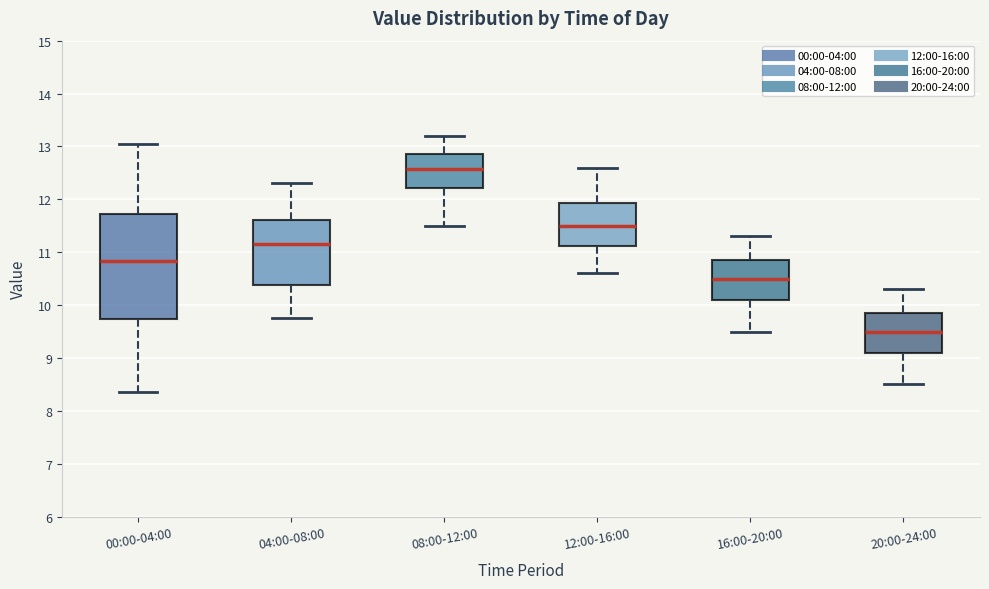

Where is the upper edge of the box for 12:00-16:00 on the y-axis? The values are not printed on the chart, so give them approximately, as read against the axis.

11.9